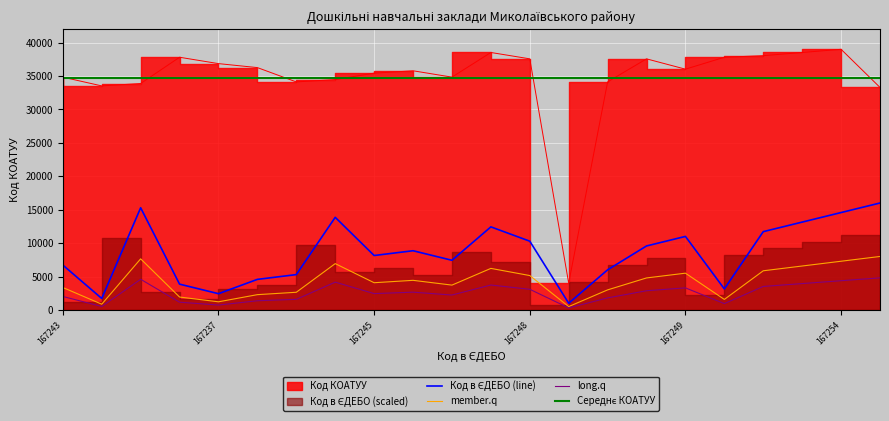

What is the value of the Код в ЄДЕБО point at the 11th from the left?

7428.6